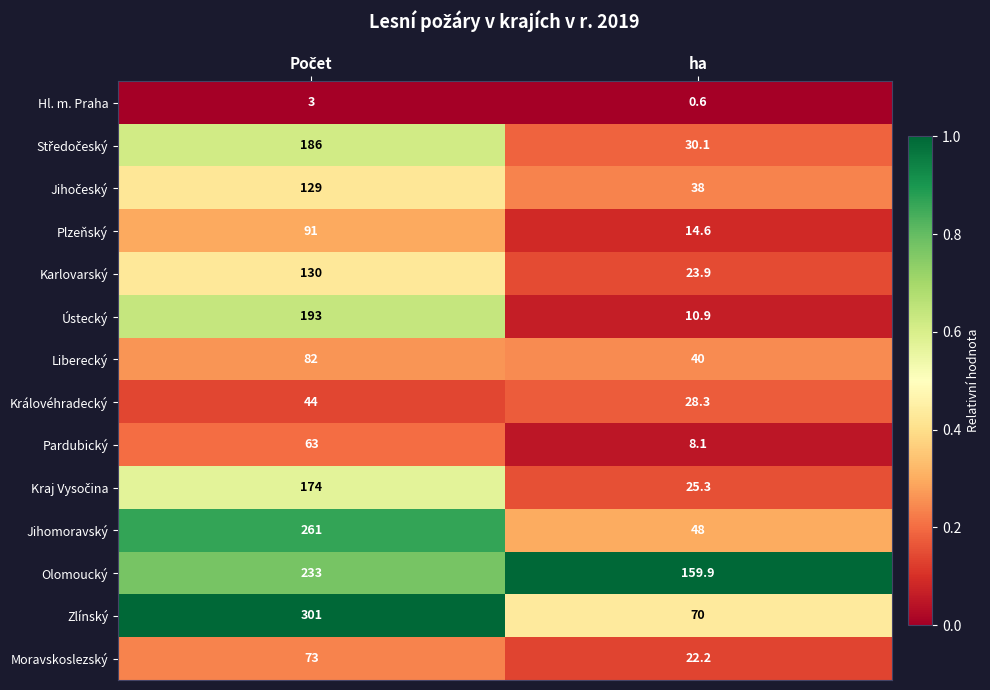

Is it true that Zlínský equals 120.8 at ha?

False